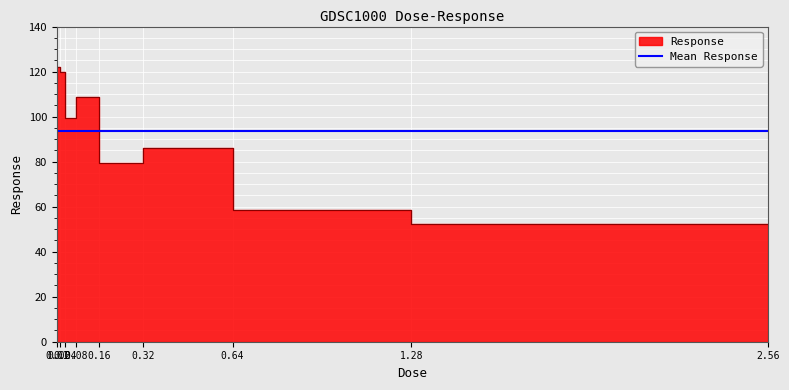

What position from the left is 0.08?

4